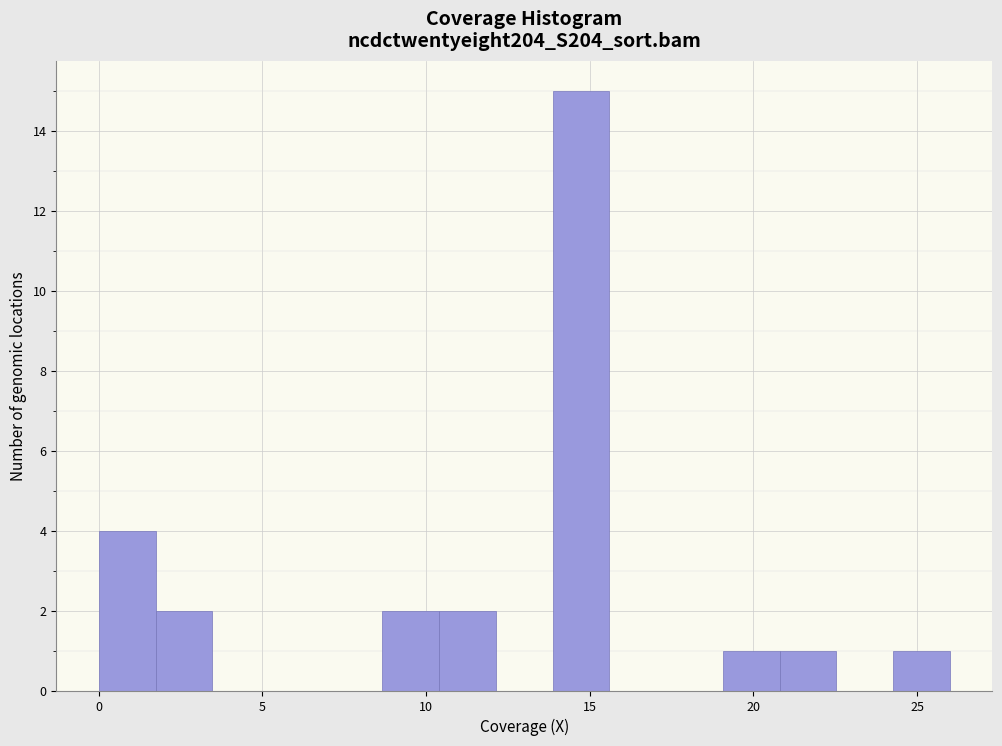

Around what value on the x-axis is the tallest bar? Give the approximate position of its centre, as read against the axis.

14.5